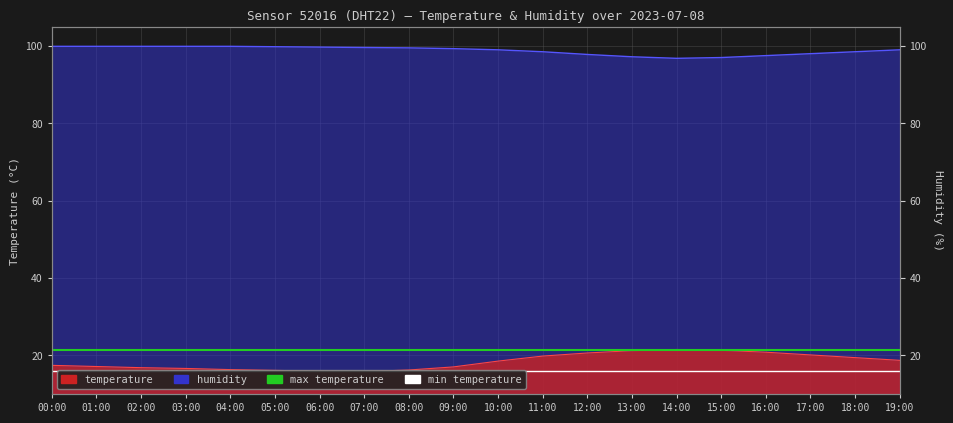

What is the sum of the max temperature values at 00:00 and 01:00?

43.0